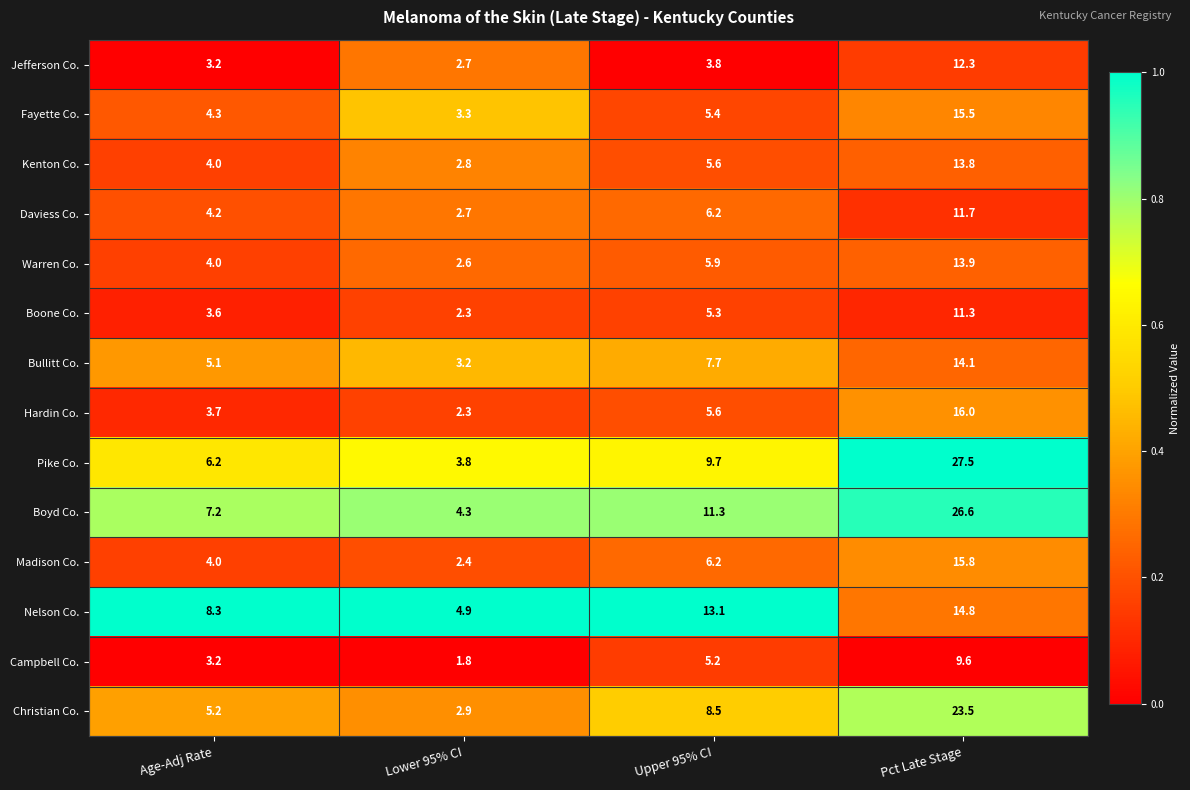

At which category is the sum across all series the highest?

Pct Late Stage